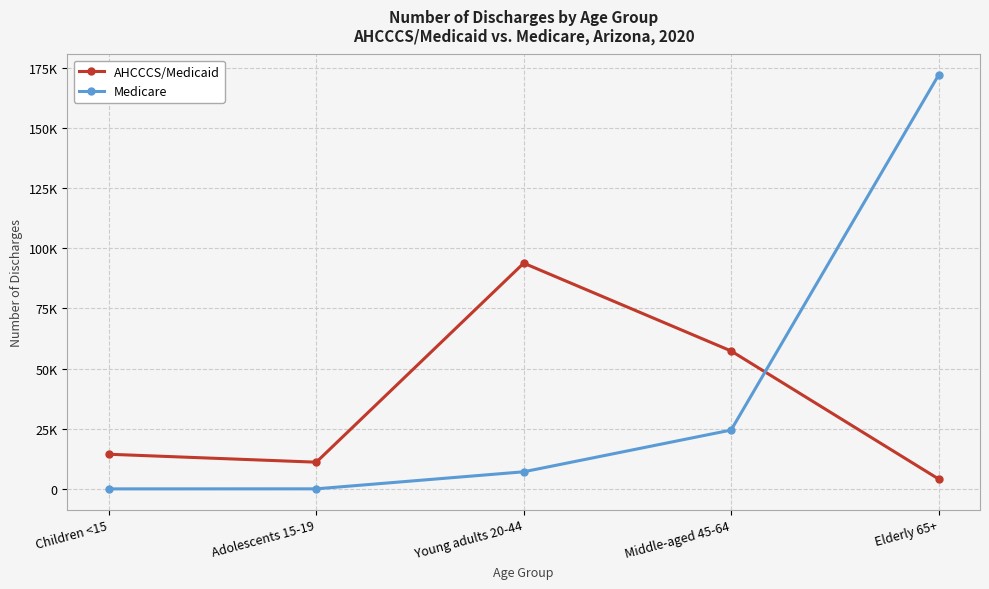

What are all the series names shown in the legend?

AHCCCS/Medicaid, Medicare